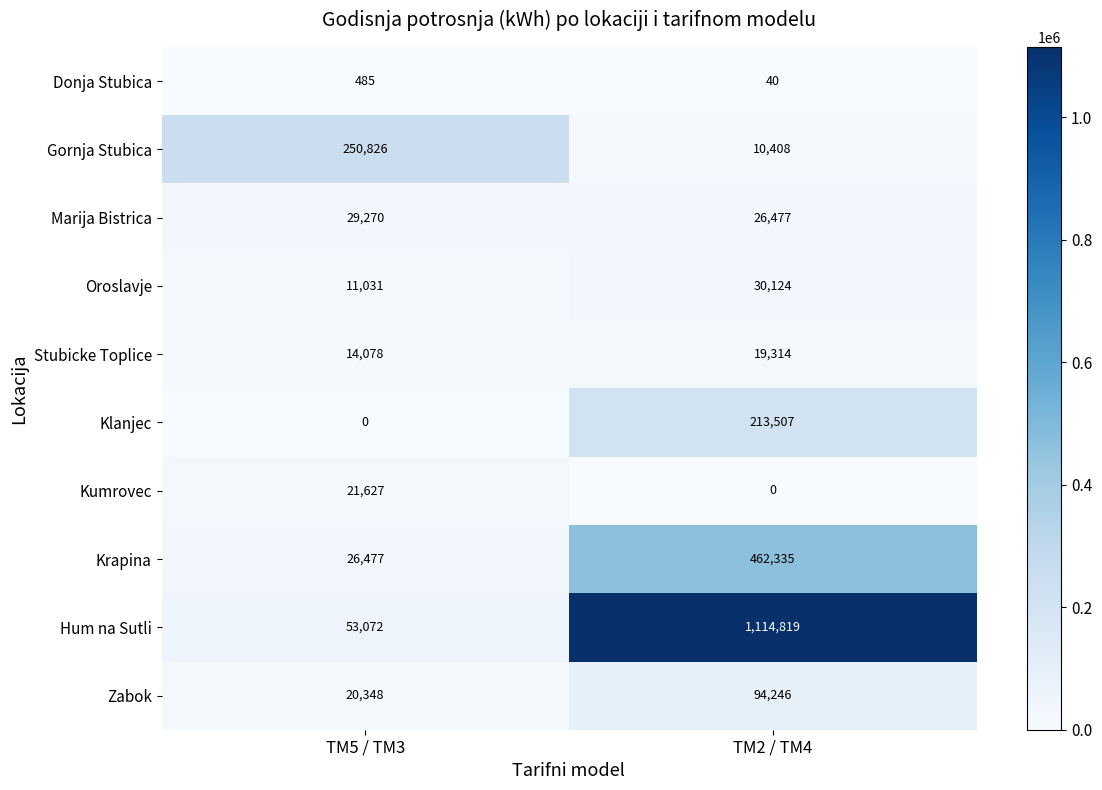

Reading left to right, extract all data points from this chart.

Donja Stubica: TM5 / TM3=485	TM2 / TM4=40
Gornja Stubica: TM5 / TM3=250826	TM2 / TM4=10408
Marija Bistrica: TM5 / TM3=29270	TM2 / TM4=26477
Oroslavje: TM5 / TM3=11031	TM2 / TM4=30124
Stubicke Toplice: TM5 / TM3=14078	TM2 / TM4=19314
Klanjec: TM5 / TM3=0	TM2 / TM4=213507
Kumrovec: TM5 / TM3=21627	TM2 / TM4=0
Krapina: TM5 / TM3=26477	TM2 / TM4=462335
Hum na Sutli: TM5 / TM3=53072	TM2 / TM4=1114819
Zabok: TM5 / TM3=20348	TM2 / TM4=94246